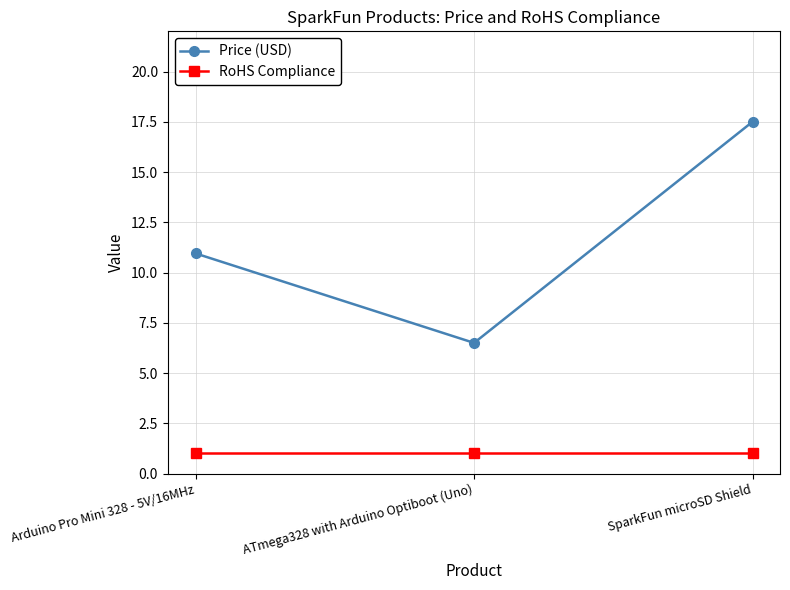

Which series changed the most between Arduino Pro Mini 328 - 5V/16MHz and ATmega328 with Arduino Optiboot (Uno)?

Price (USD)